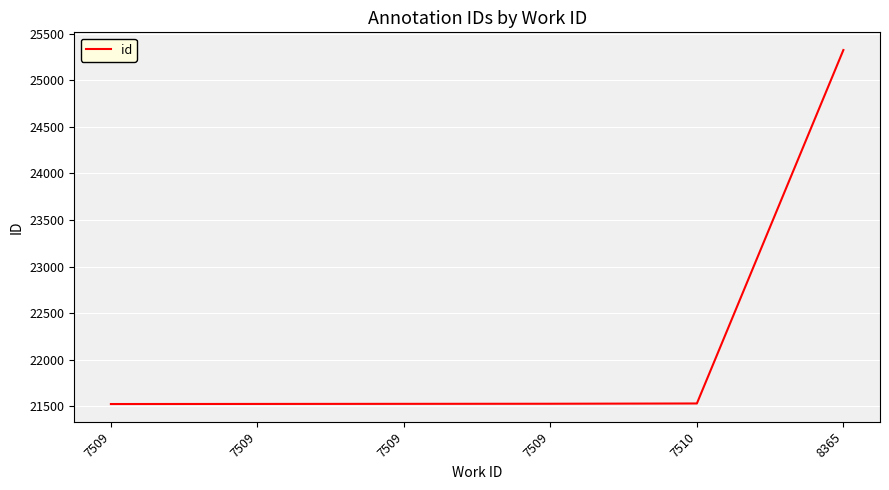

Is it true that the value at 7509 is 21527?

True